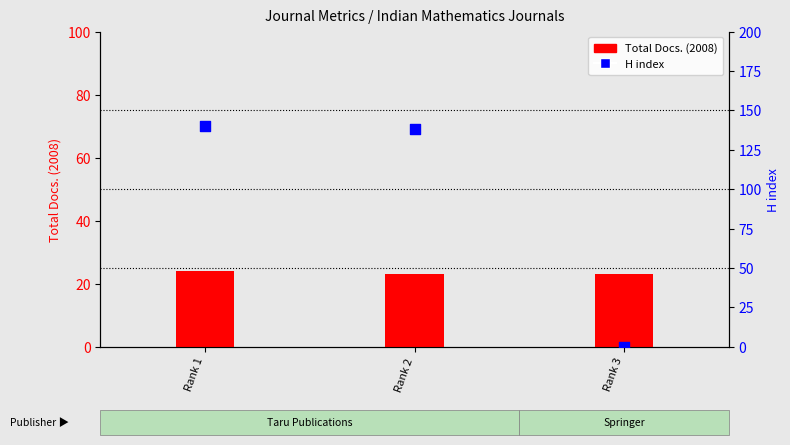

What is the total value across all series at Rank 2?

161